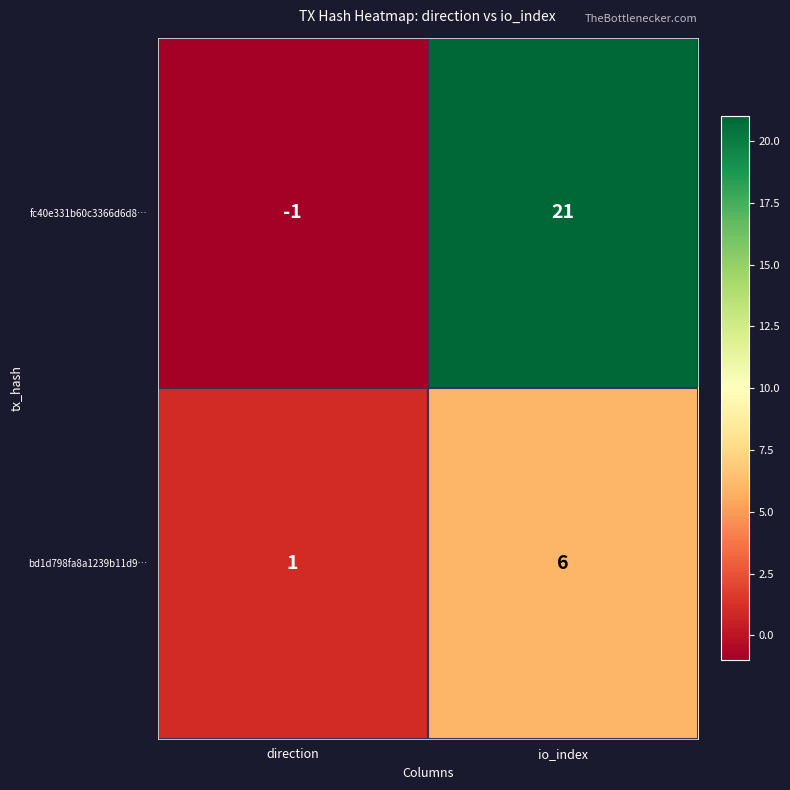

At which category does the chart reach its peak across all series?

io_index